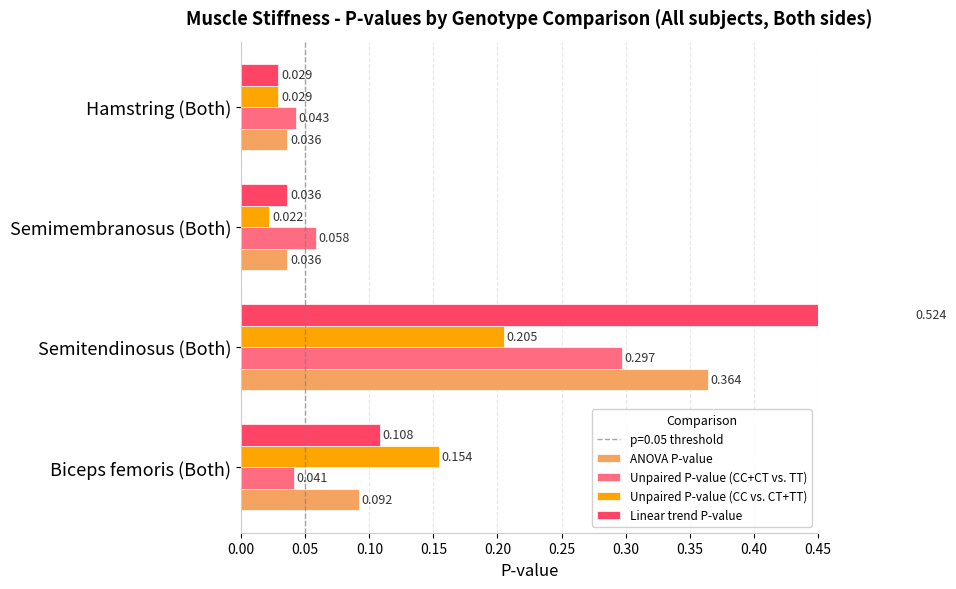

At how many categories does at least one series exceed 0?

4